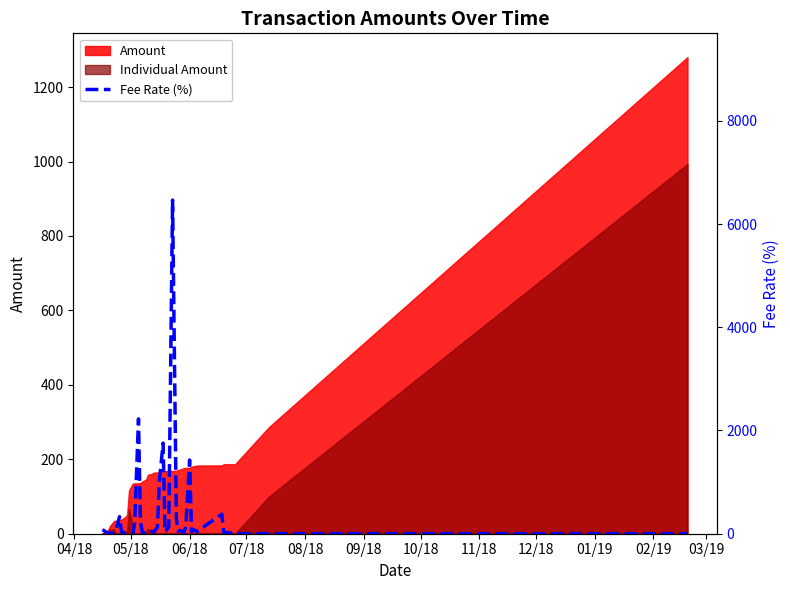

True or false: the data has more than 2 interior local peaks.

True